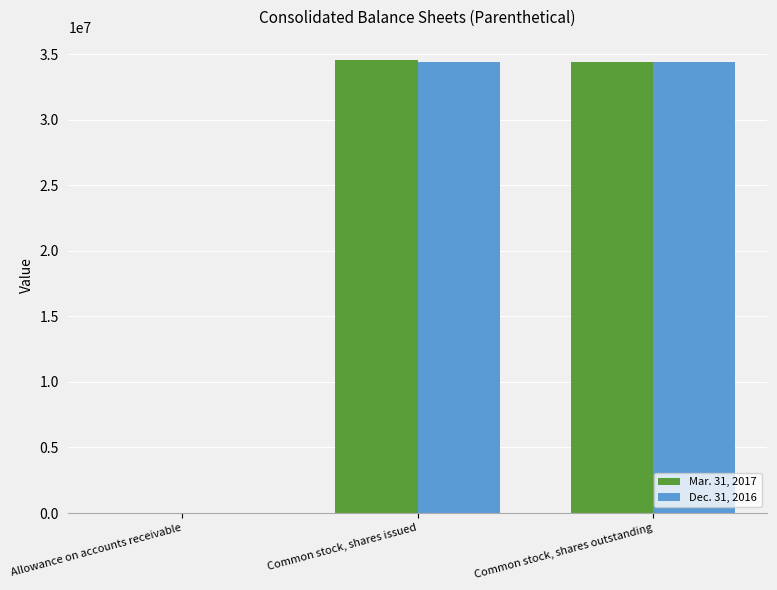

What are all the series names shown in the legend?

Mar. 31, 2017, Dec. 31, 2016